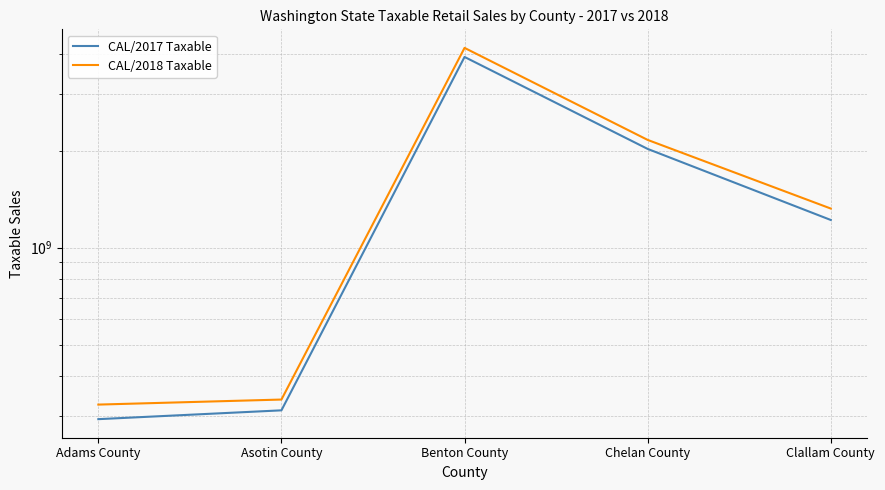

Reading right to left, extract all data points from this chart.

CAL/2017 Taxable: Clallam County=1219057427	Chelan County=2025062380	Benton County=3905643498	Asotin County=312991998	Adams County=293878821
CAL/2018 Taxable: Clallam County=1322743578	Chelan County=2159601649	Benton County=4166770833	Asotin County=338059407	Adams County=326108536